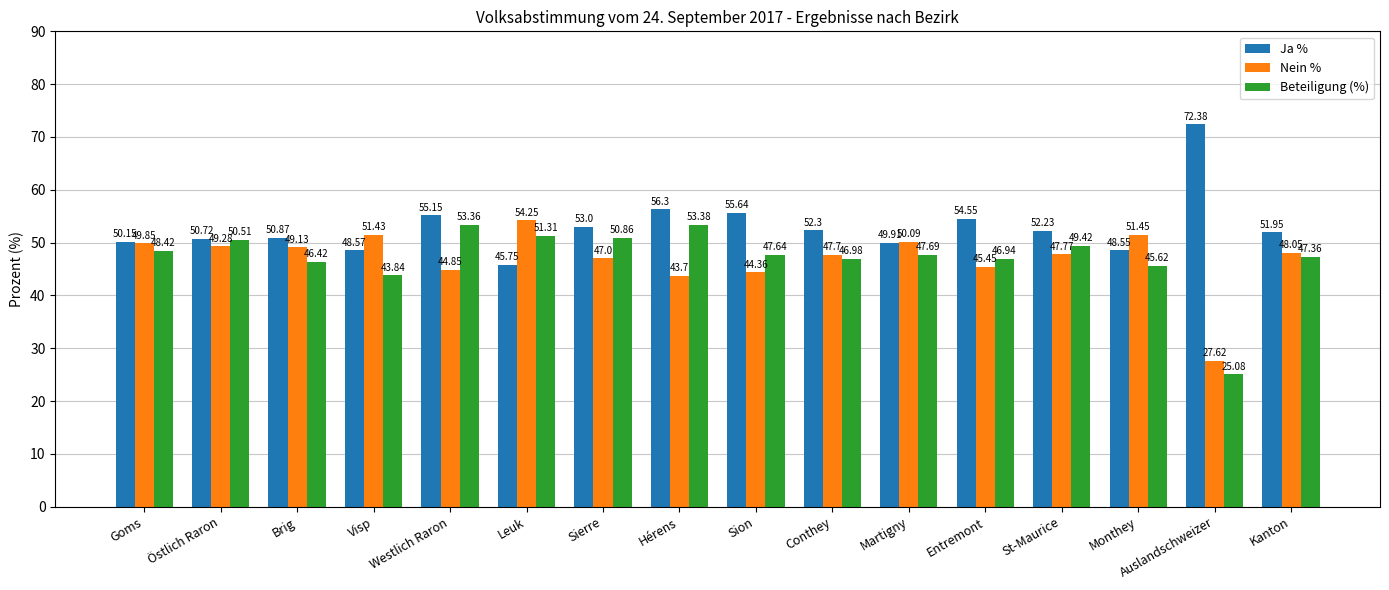

What is the label of the 3rd bar from the left?

Brig